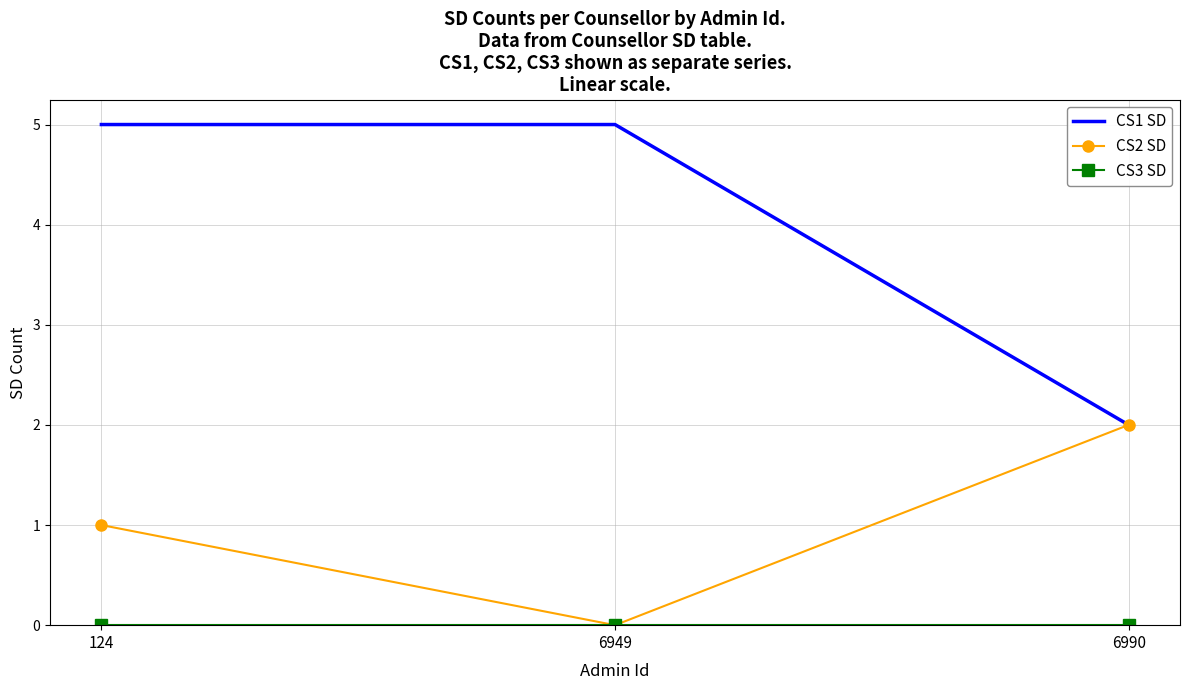

Is it true that CS1 SD equals 5 at 6949?

True